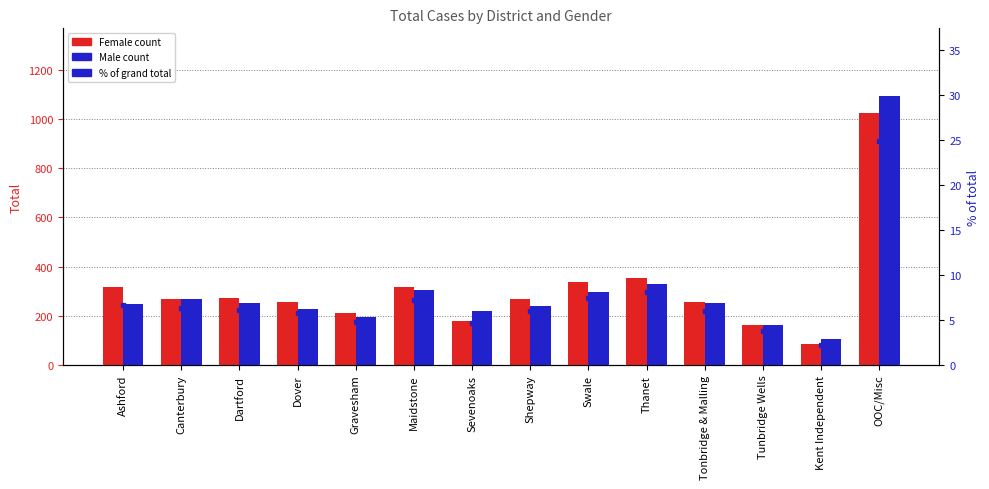

What is the value of the Male bar at the 8th from the left?

239.0